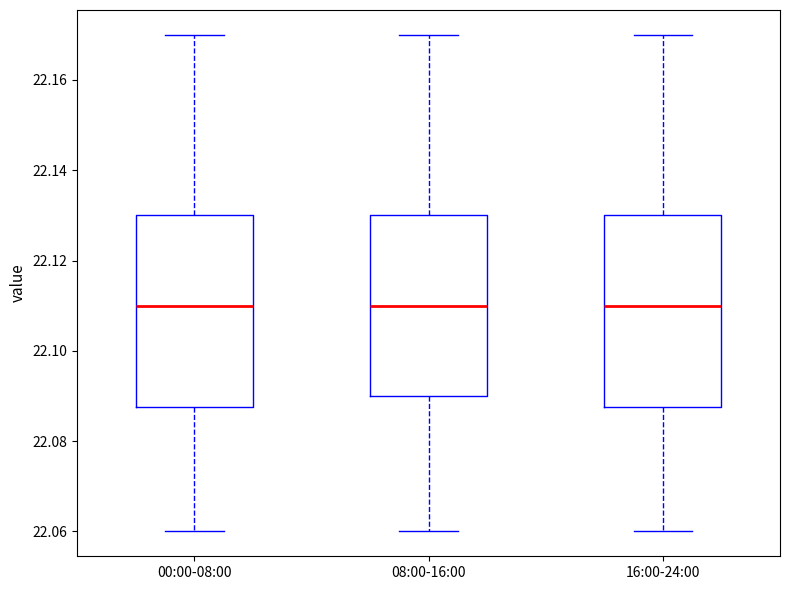

Where is the lower edge of the box for 08:00-16:00 on the y-axis? The values are not printed on the chart, so give them approximately, as read against the axis.

22.090